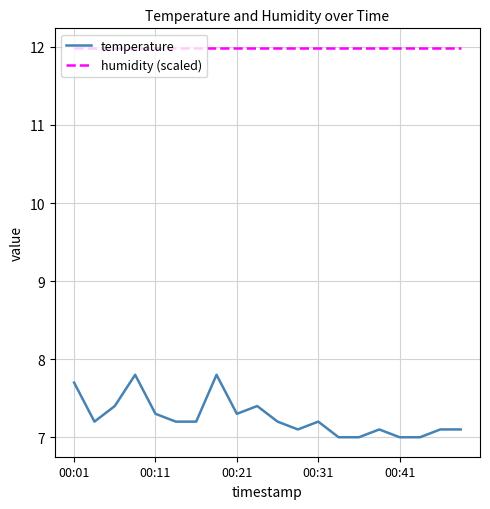

Which series has the largest total across all categories?

humidity (scaled)